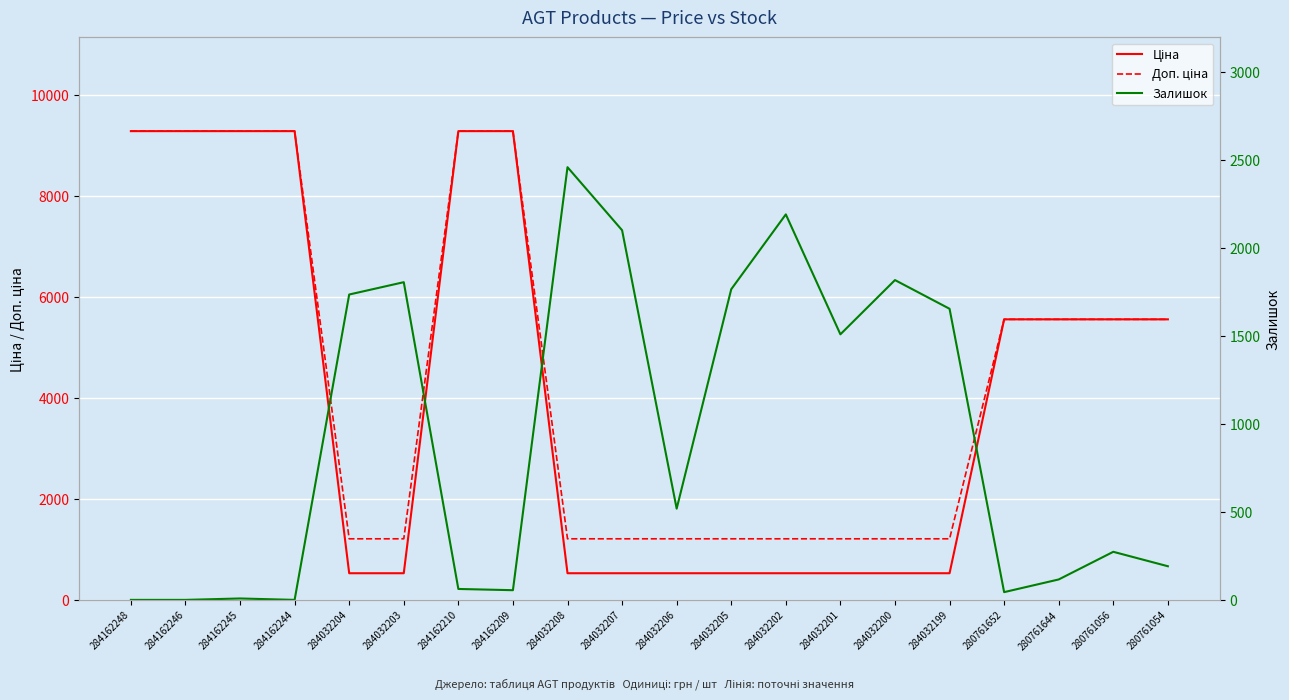

Which series has the largest total across all categories?

Доп. ціна